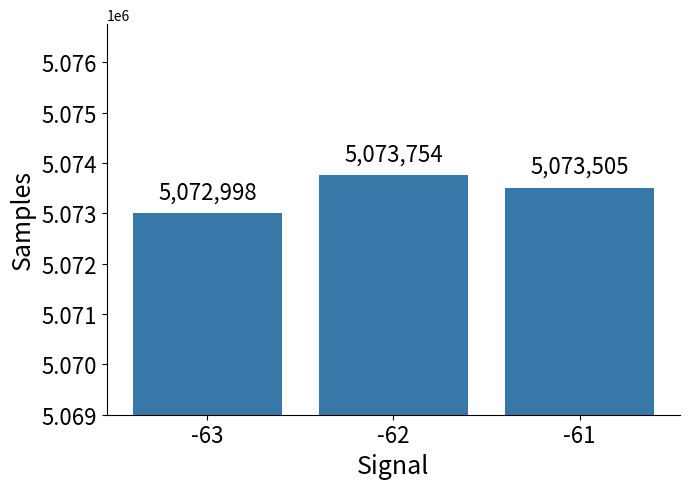

At which category does the chart reach its peak across all series?

-62